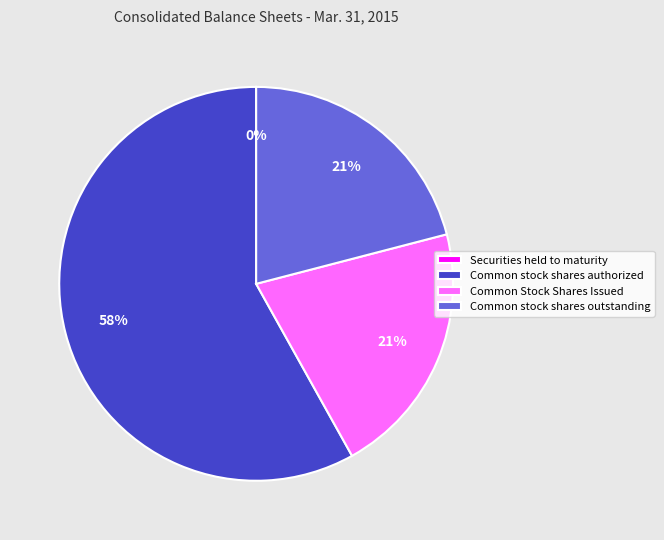

To the nearest percent, what is the difference between the largest and smallest slice percentages?

58%